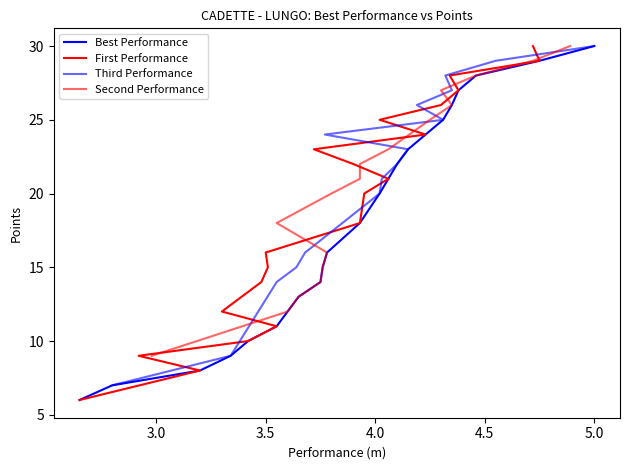

What is the smallest value displayed?

6